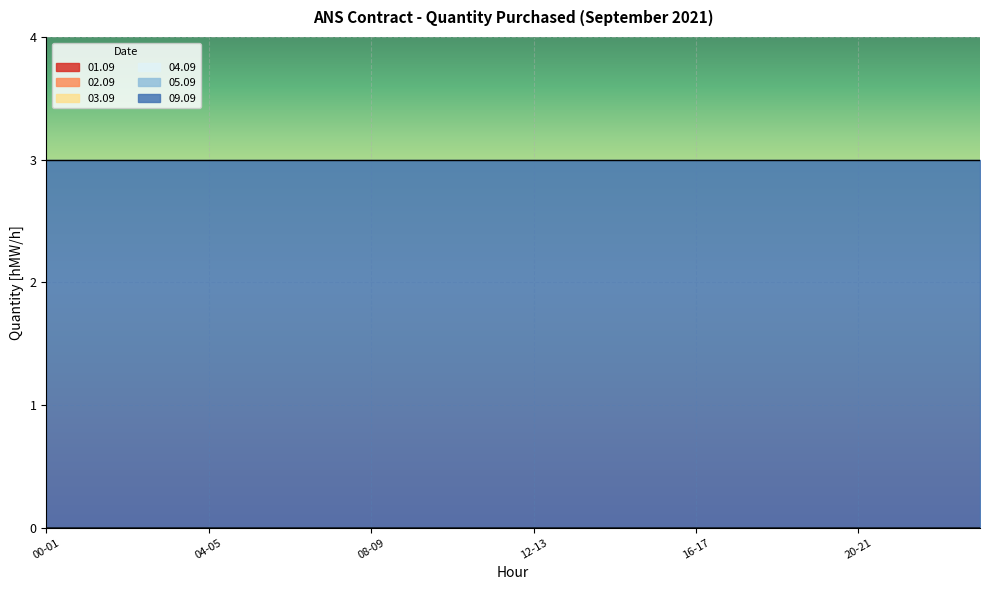

Reading left to right, list all the values displayed in this chart.

01.09: 0	0	0	0	0	0	0	0	0	0	0	0	0	0	0	0	0	0	0	0	0	0	0	0
02.09: 0	0	0	0	0	0	0	0	0	0	0	0	0	0	0	0	0	0	0	0	0	0	0	0
03.09: 0	0	0	0	0	0	0	0	0	0	0	0	0	0	0	0	0	0	0	0	0	0	0	0
04.09: 0	0	0	0	0	0	0	0	0	0	0	0	0	0	0	0	0	0	0	0	0	0	0	0
05.09: 0	0	0	0	0	0	0	0	0	0	0	0	0	0	0	0	0	0	0	0	0	0	0	0
09.09: 3	3	3	3	3	3	3	3	3	3	3	3	3	3	3	3	3	3	3	3	3	3	3	3